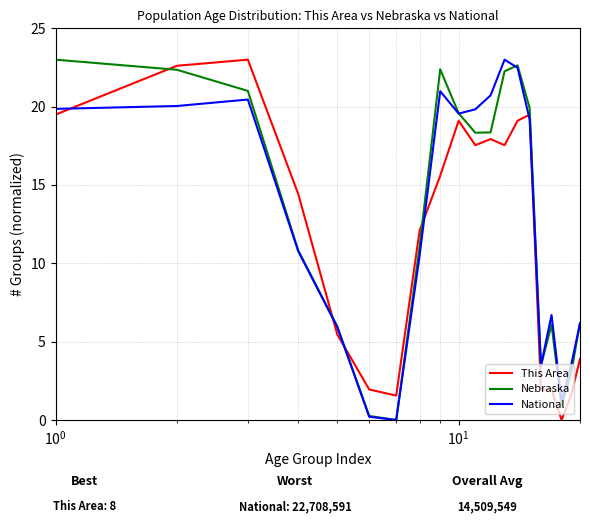

Which series ends up on top after the final intersection of This Area and Nebraska?

Nebraska